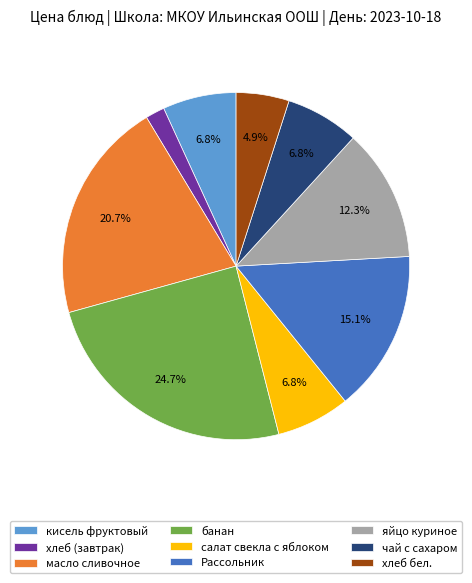

What percentage do масло сливочное and салат свекла с яблоком together represent?

27.5%